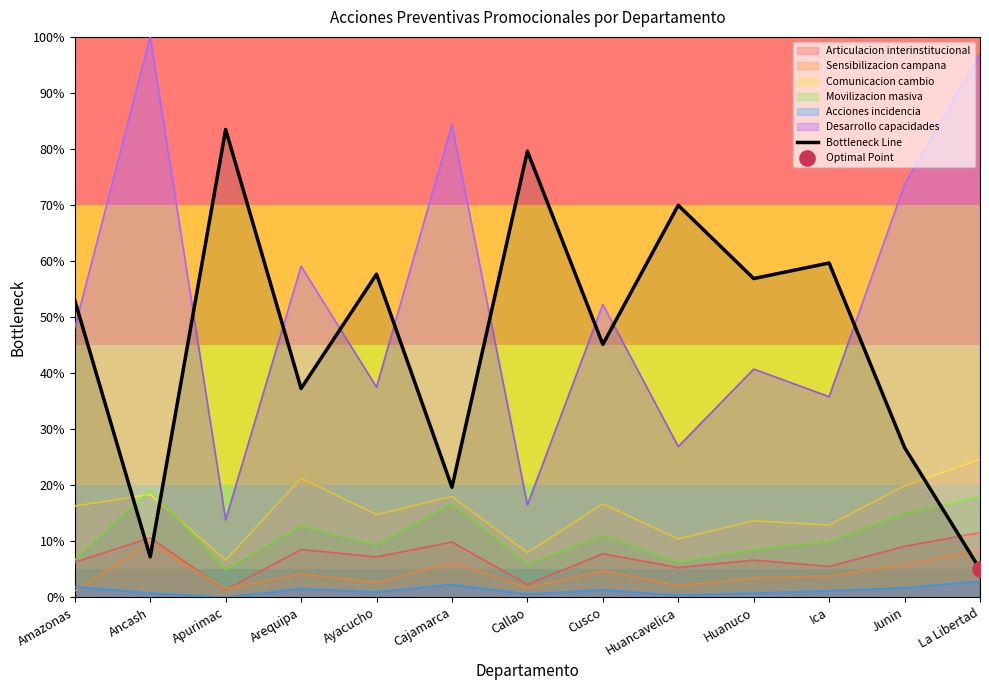

Approximately how many times larger is the value at Ica compared to Huancavelica?

0.9